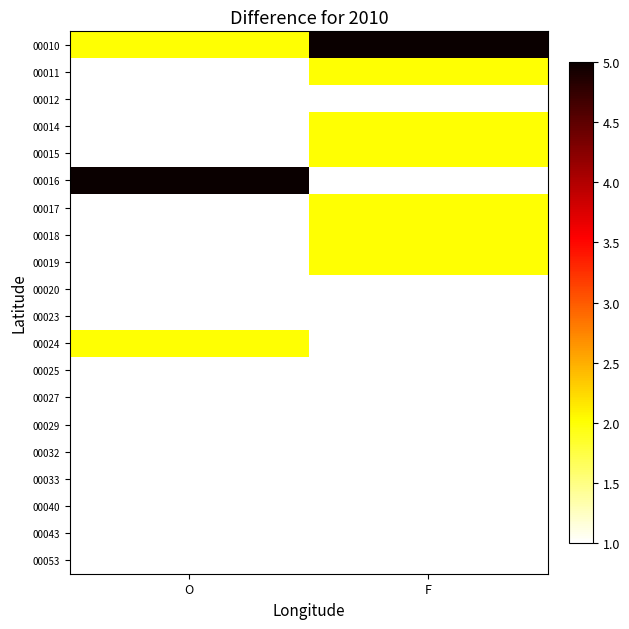

Which series has the widest spread of values?

00010